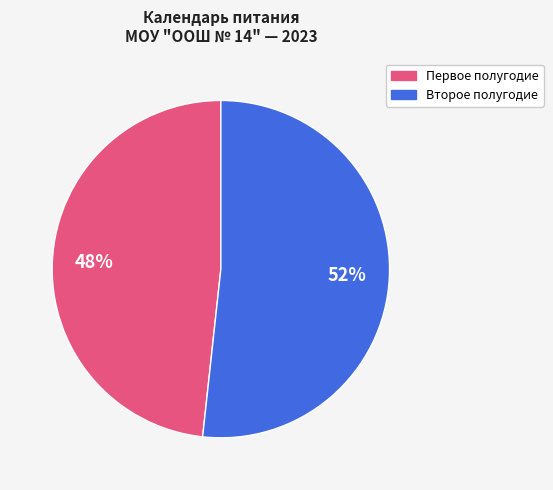

Is there any slice that represents more than half of the pie?

Yes